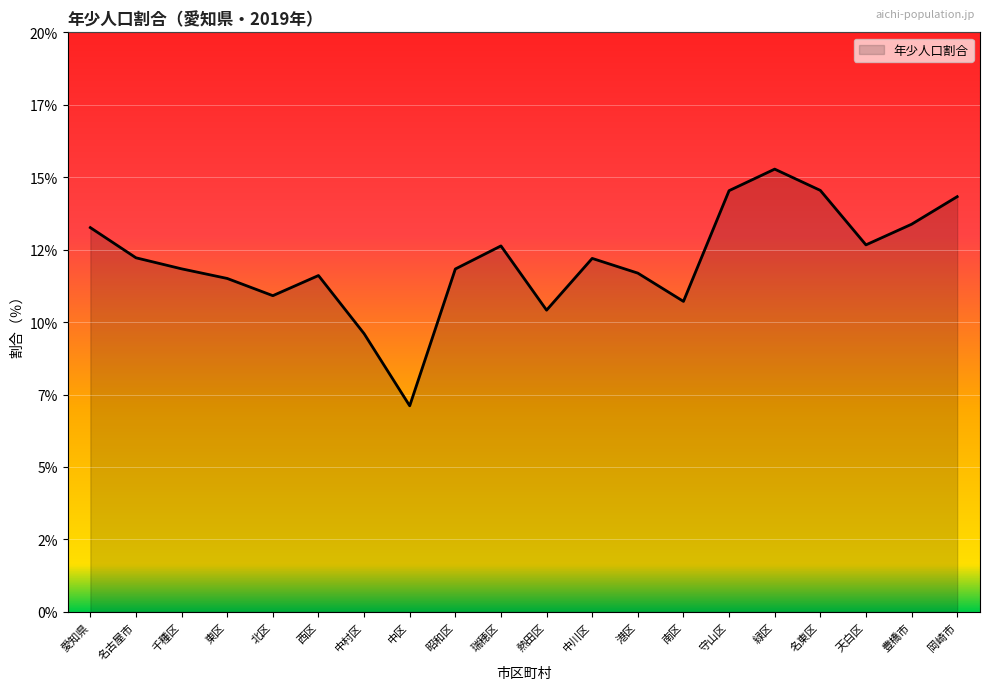

Does the chart have visible grid lines?

Yes